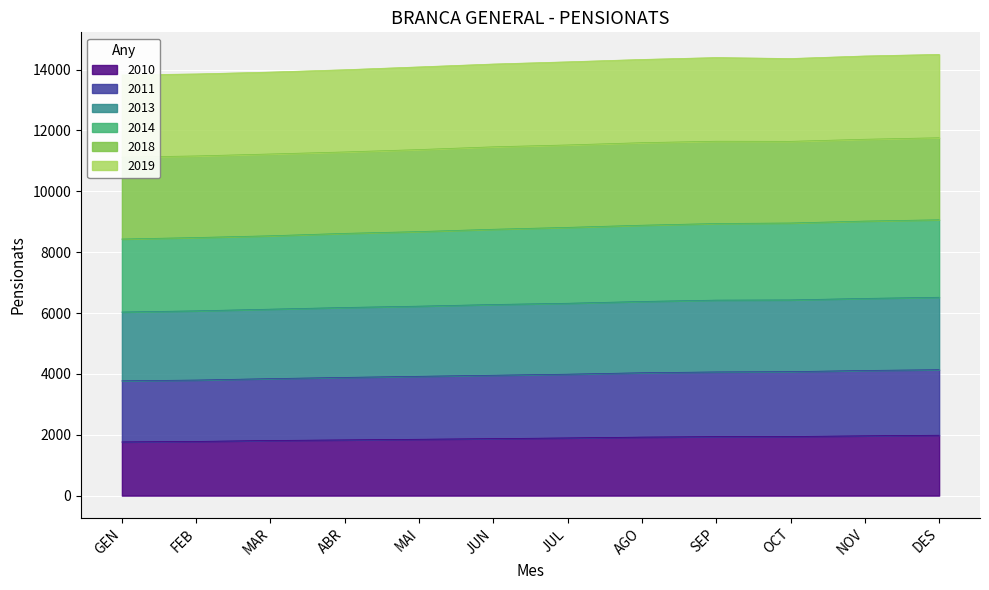

What position from the right is GEN?

12